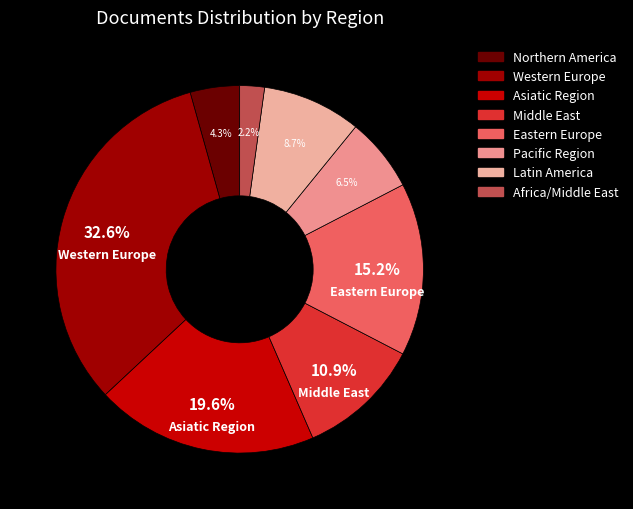

True or false: Africa/Middle East accounts for 8% of the total.

False